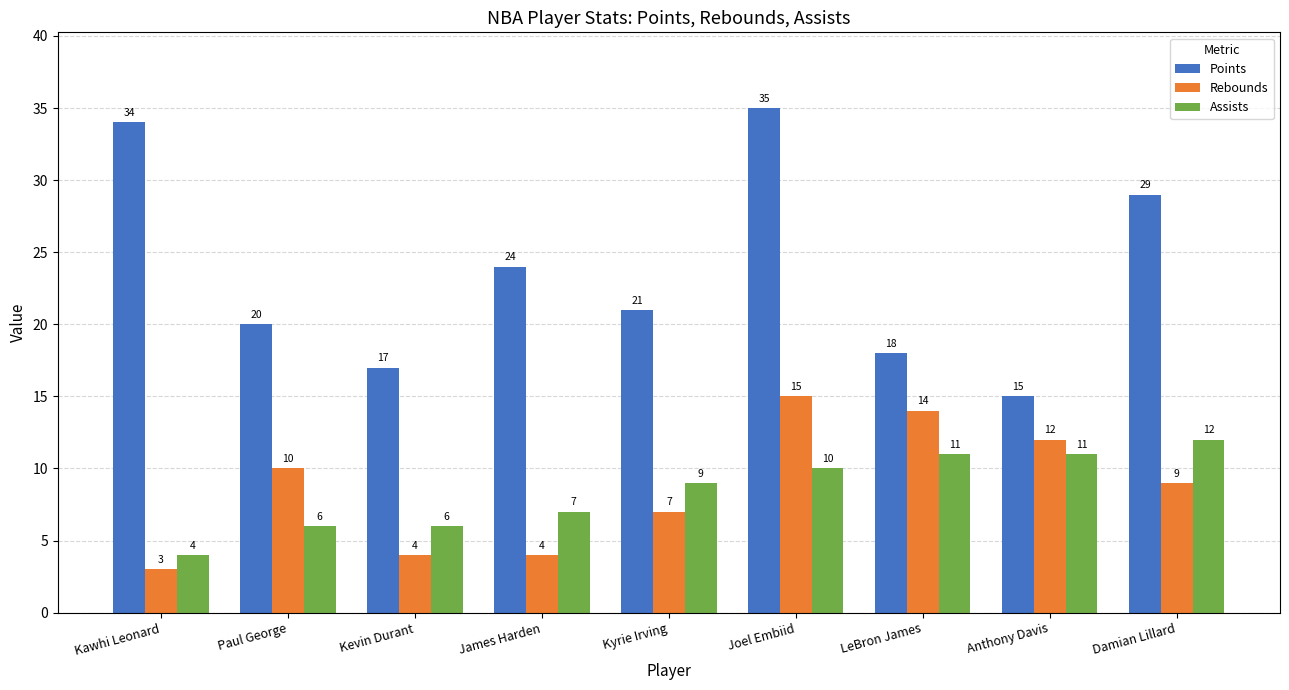

Count the number of categories in the chart.

9